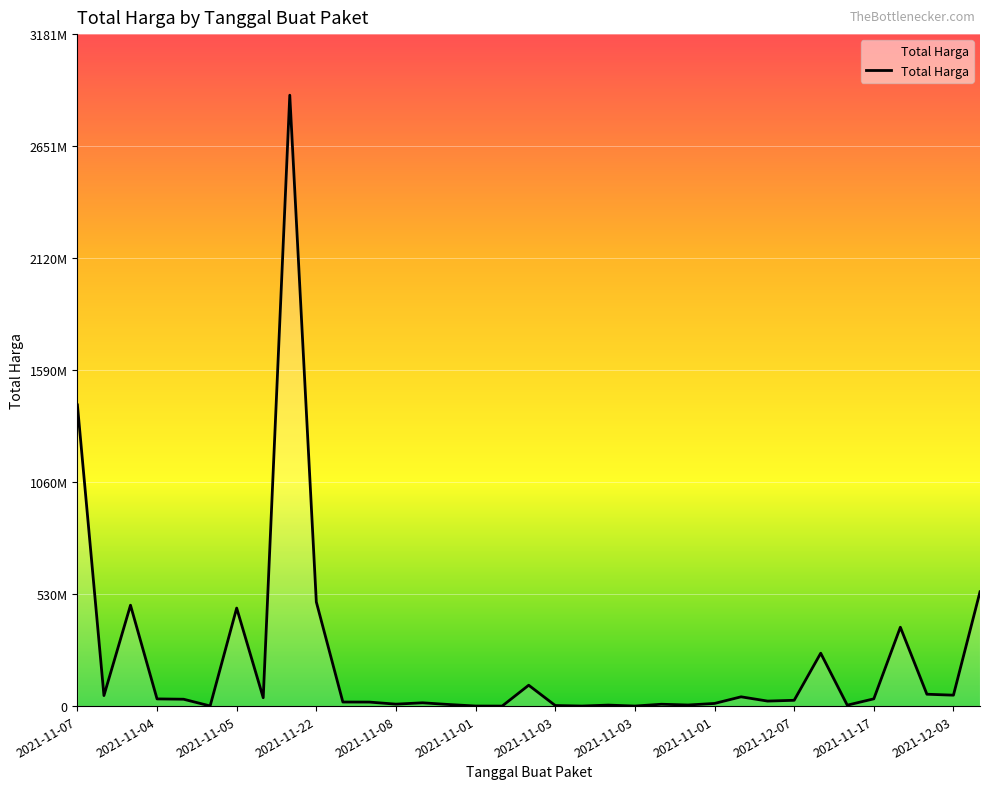

Reading right to left, list all the values displayed in this chart.

541071000	51601000	56152800	373404000	34292000	4350000	250350000	27412000	23653000	43859200	12453900	5129000	8742500	182000	4672200	265000	2772000	98772570	78000	333600	7401240	15513960	9180000	18900000	19175000	493000000	2892122000	39440000	464002100	577875	32441200	34000000	477600000	49730040	1425867900